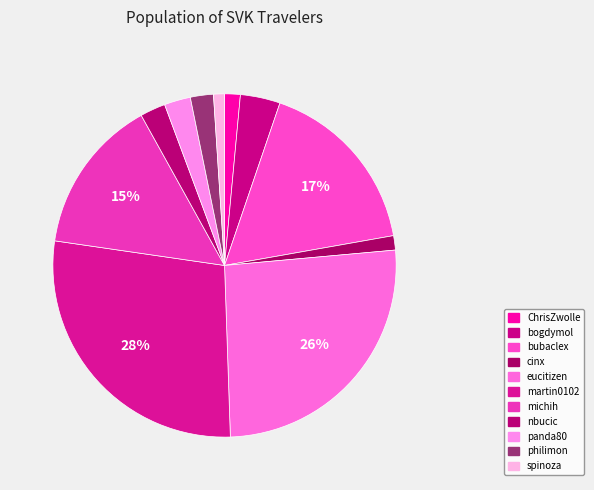

To the nearest percent, what is the difference between the largest and smallest slice percentages?

27%